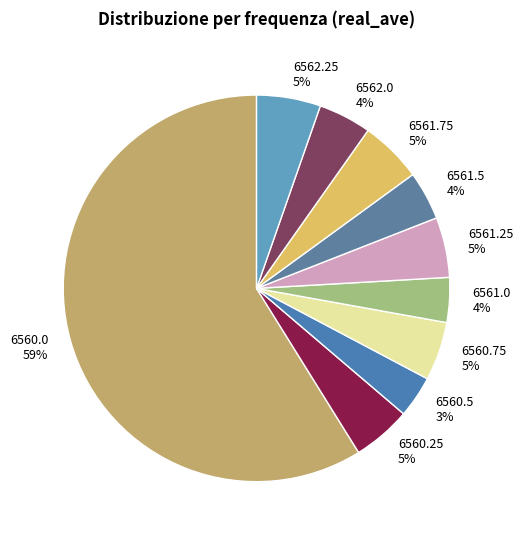

Is it true that 6560.0 is 46% of the pie?

False